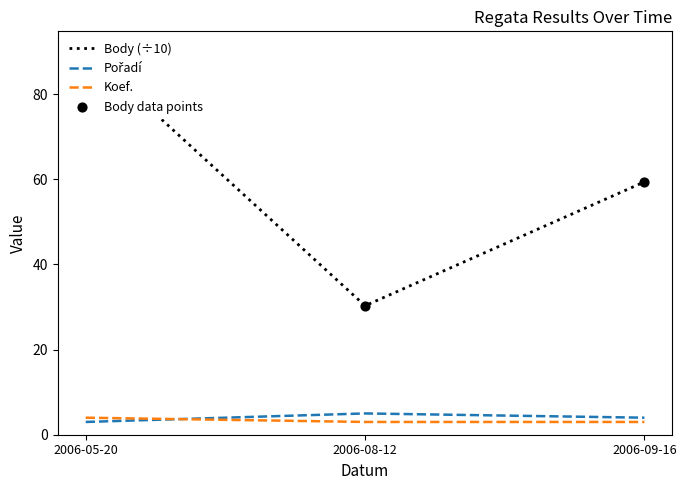

At how many categories does at least one series exceed 64?

1